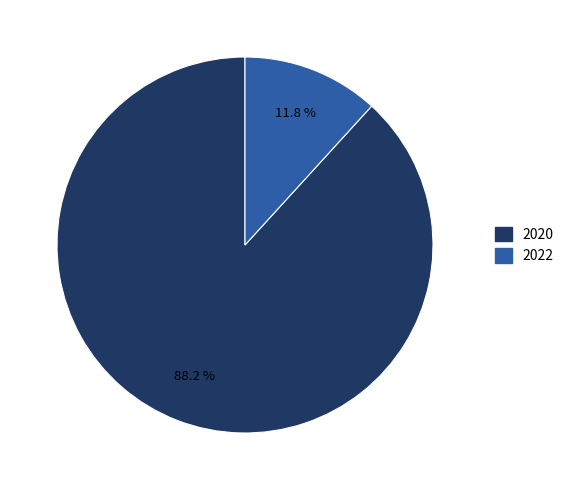

Rank the categories by value from lowest to highest.

2022, 2020